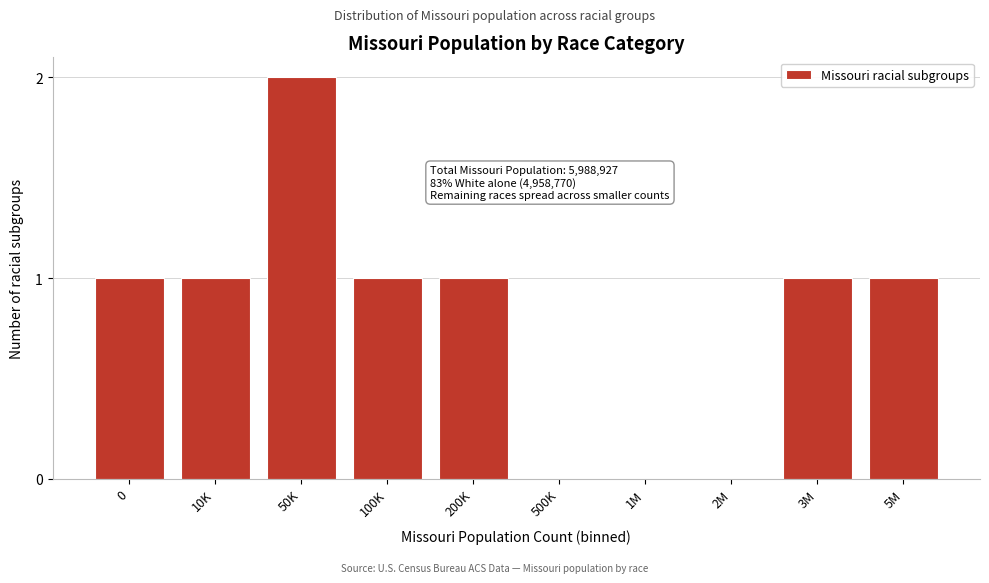

Reading left to right, transcribe all the data shown in this chart.

0=1	10K=1	50K=2	100K=1	200K=1	500K=0	1M=0	2M=0	3M=1	5M=1